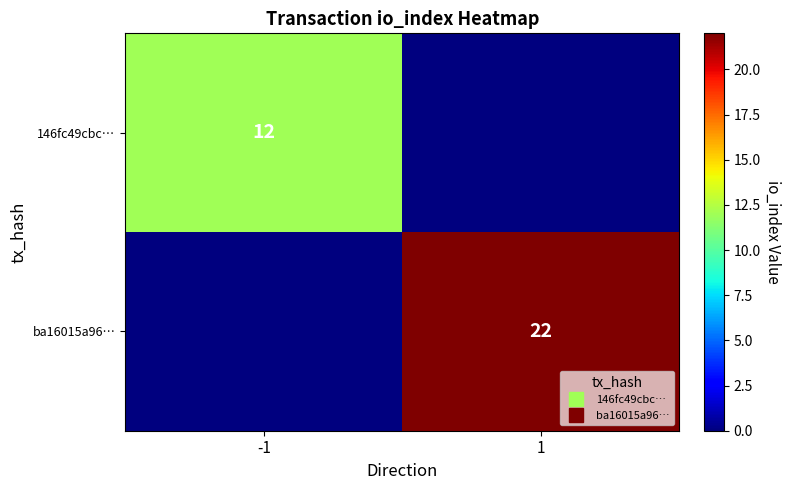

At which category is the sum across all series the highest?

1